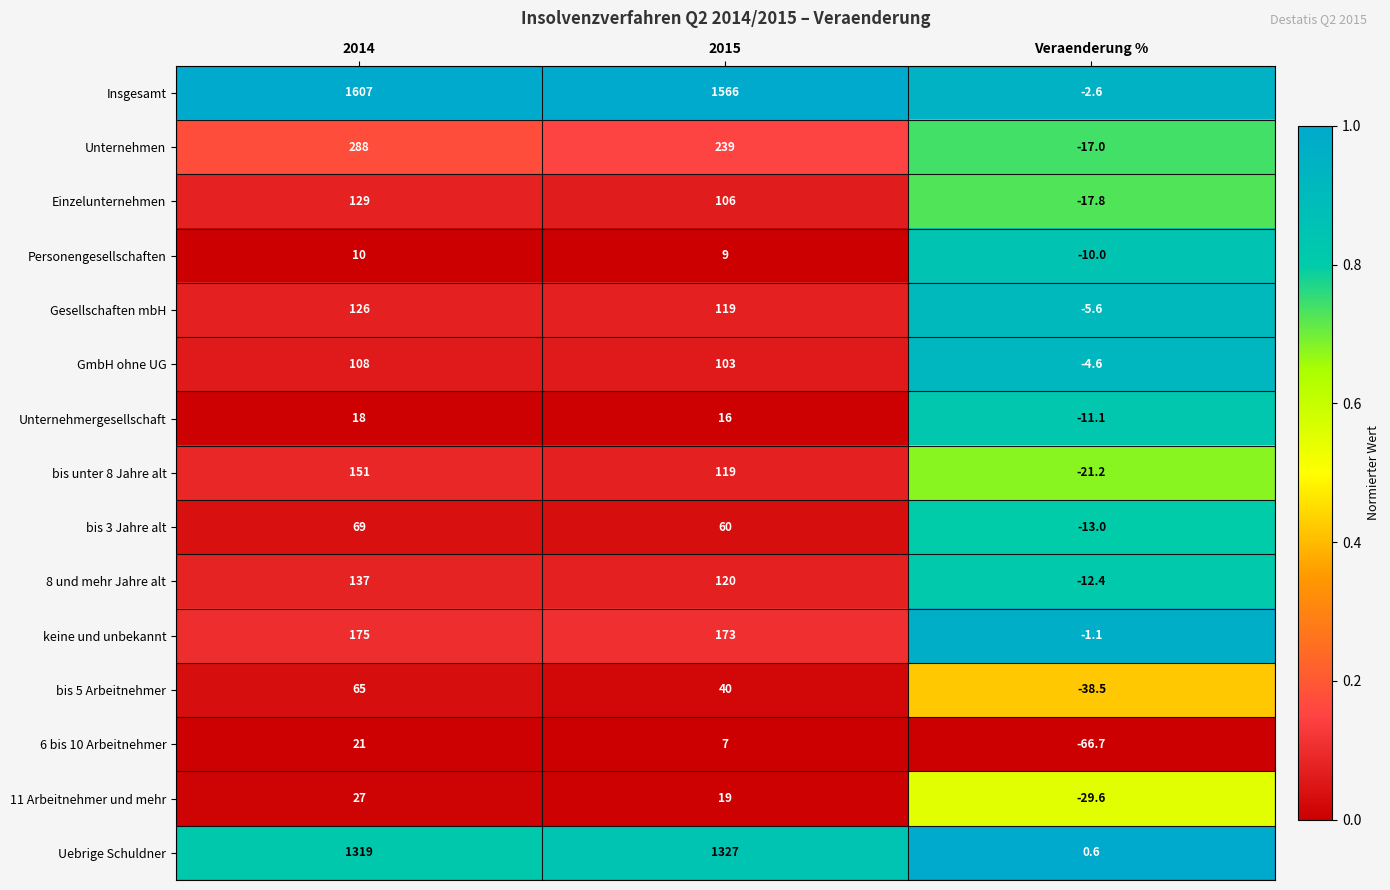

The value of Unternehmergesellschaft at 2014 is 26.3. True or false?

False